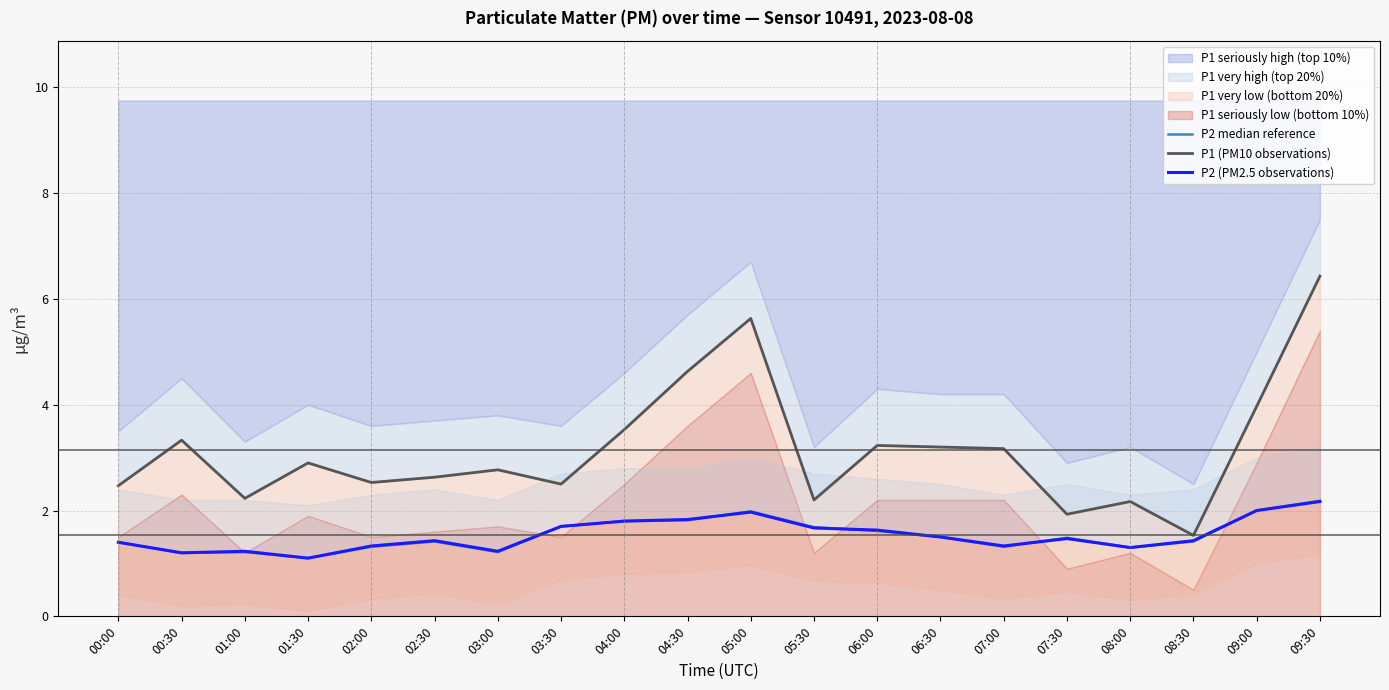

Is this an area chart (filled region under the line)?

No